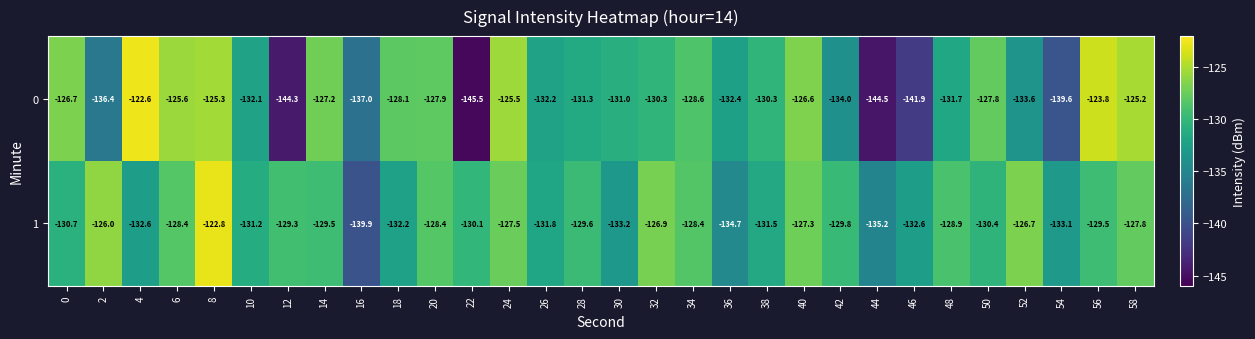

What is the difference between the 1 values at 8 and 54?

10.3